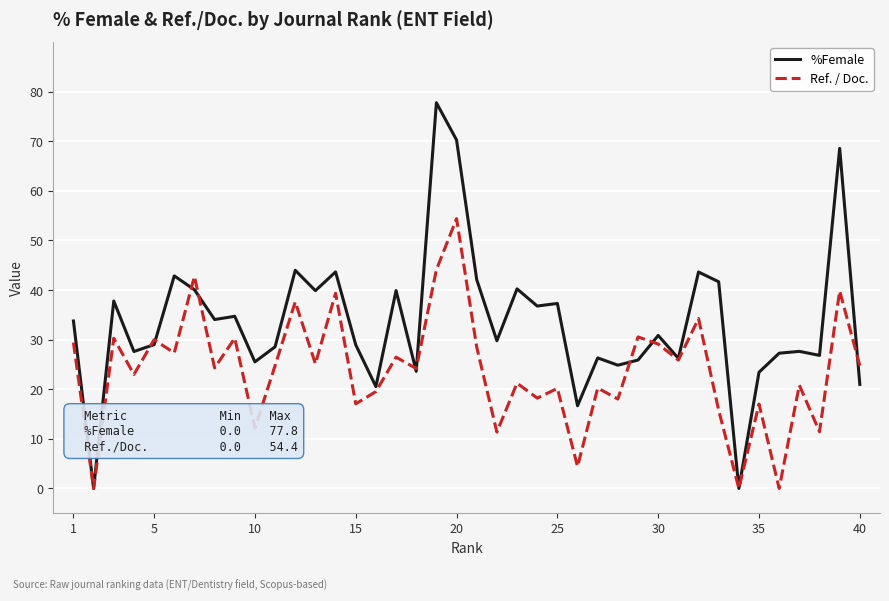

What is the highest value of the Ref. / Doc. series?

54.4